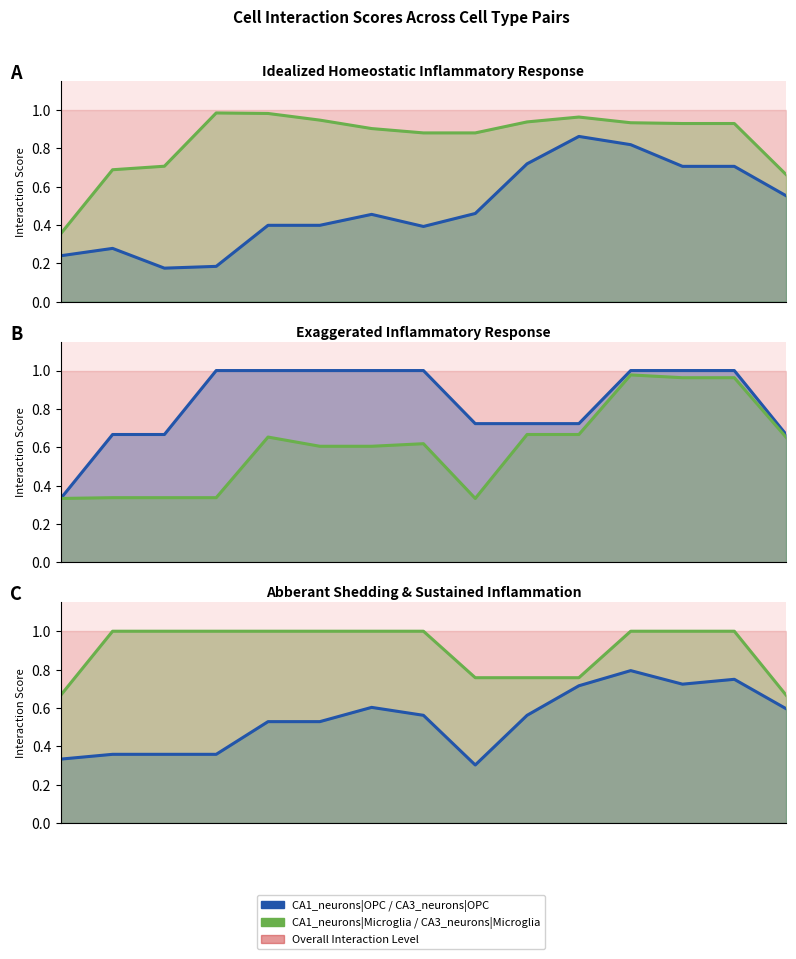

Between 3 and 4, which series saw the biggest shift?

CA3_neurons|Microglia